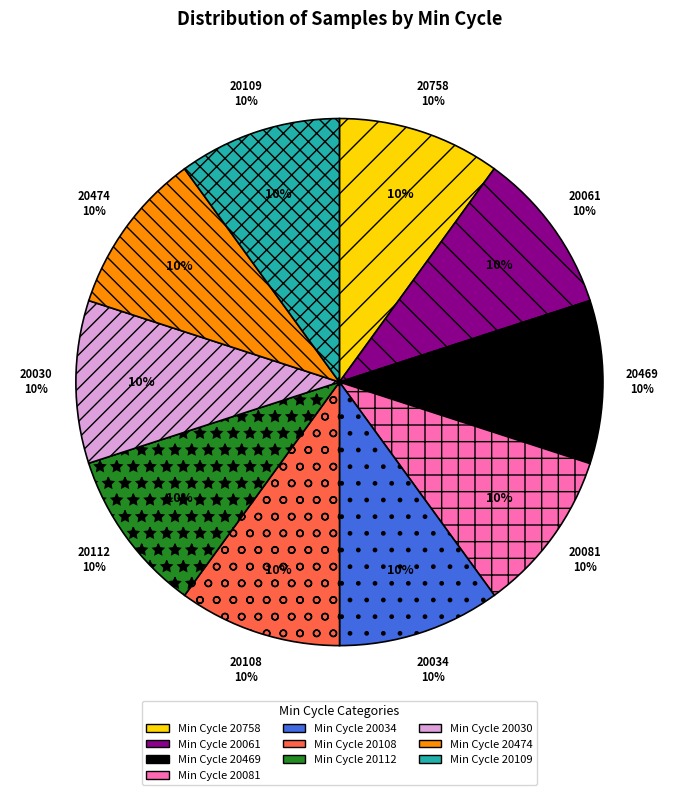

What is the largest slice in the pie chart?

20112